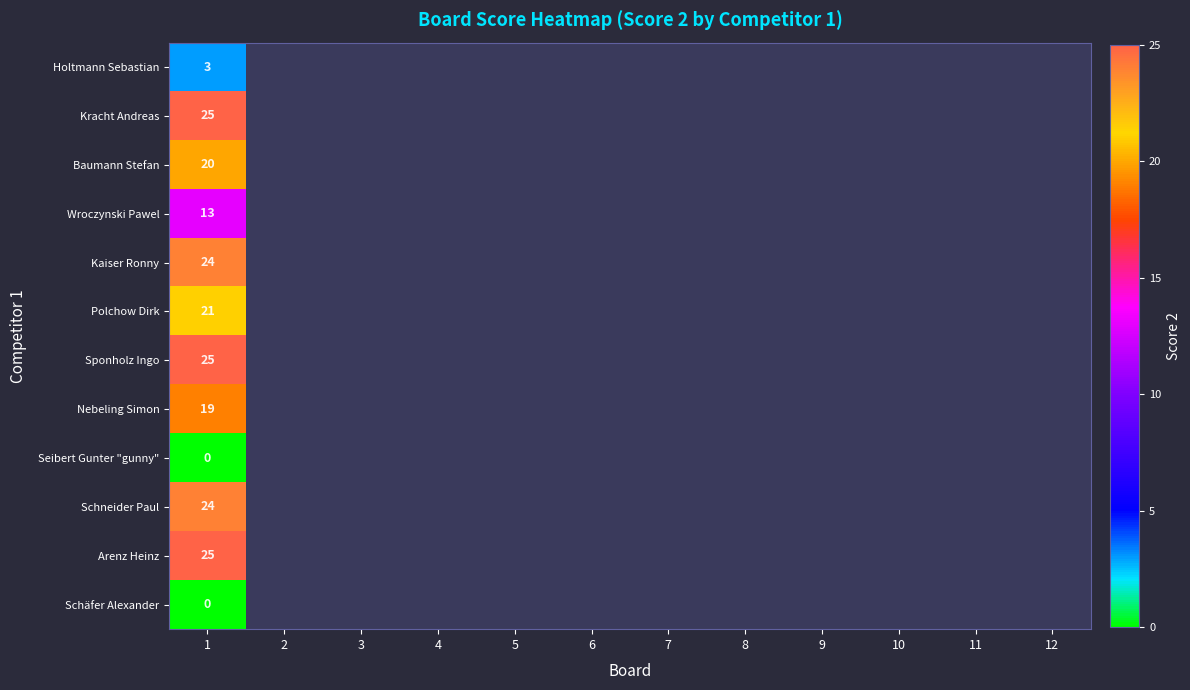

How many positive values does the Schneider Paul series have?

1